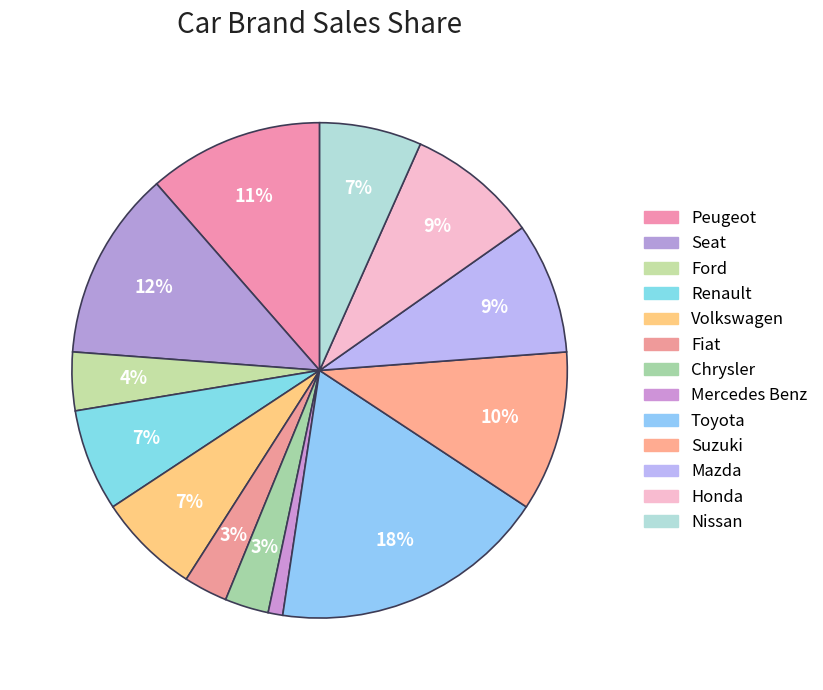

How many segments does this pie chart have?

13